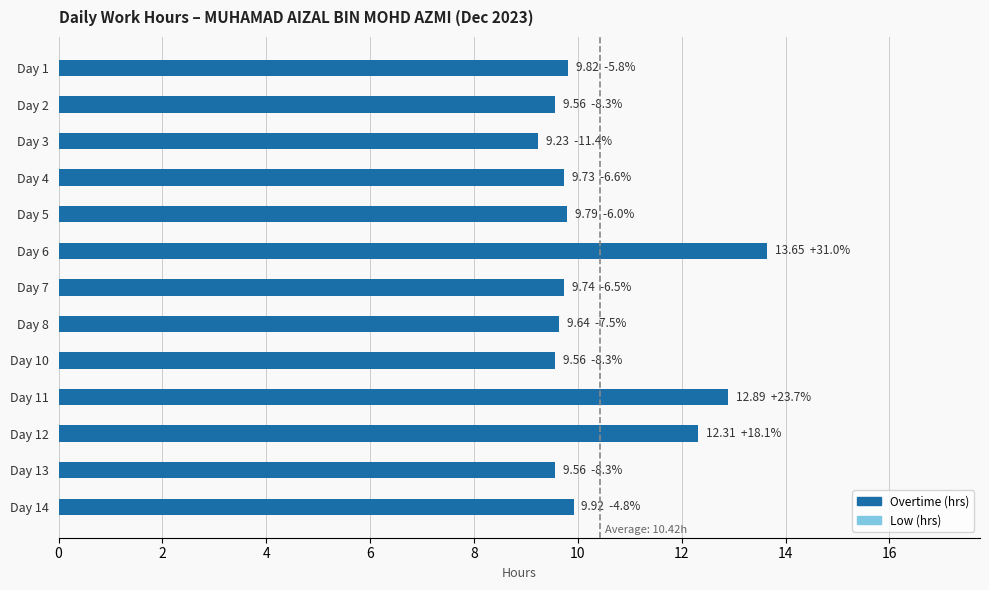

What is the difference between the maximum and second lowest values?

4.1